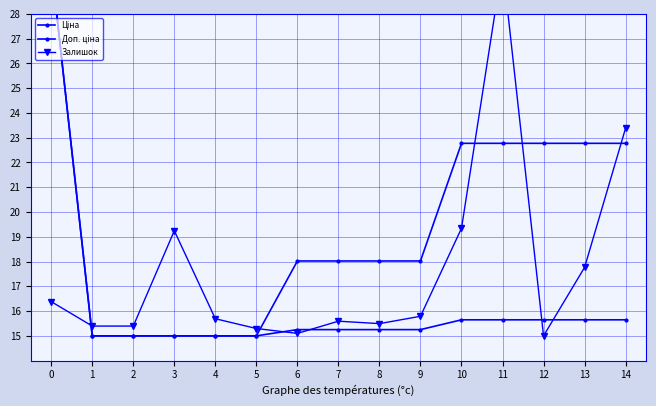

Is the value of Залишок at 9 greater than the value of Ціна at 13?

Yes